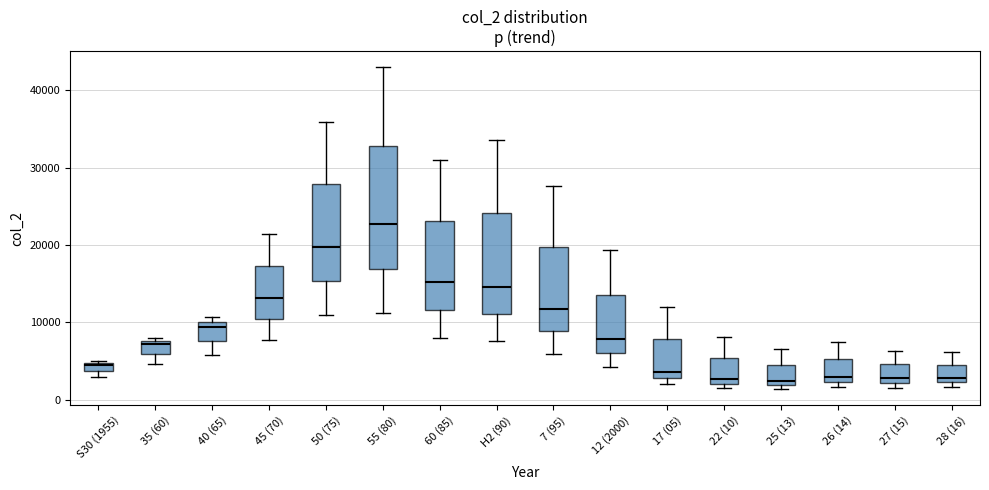

Which box is the tallest, from its lower edge to its upper edge?

55 (80)